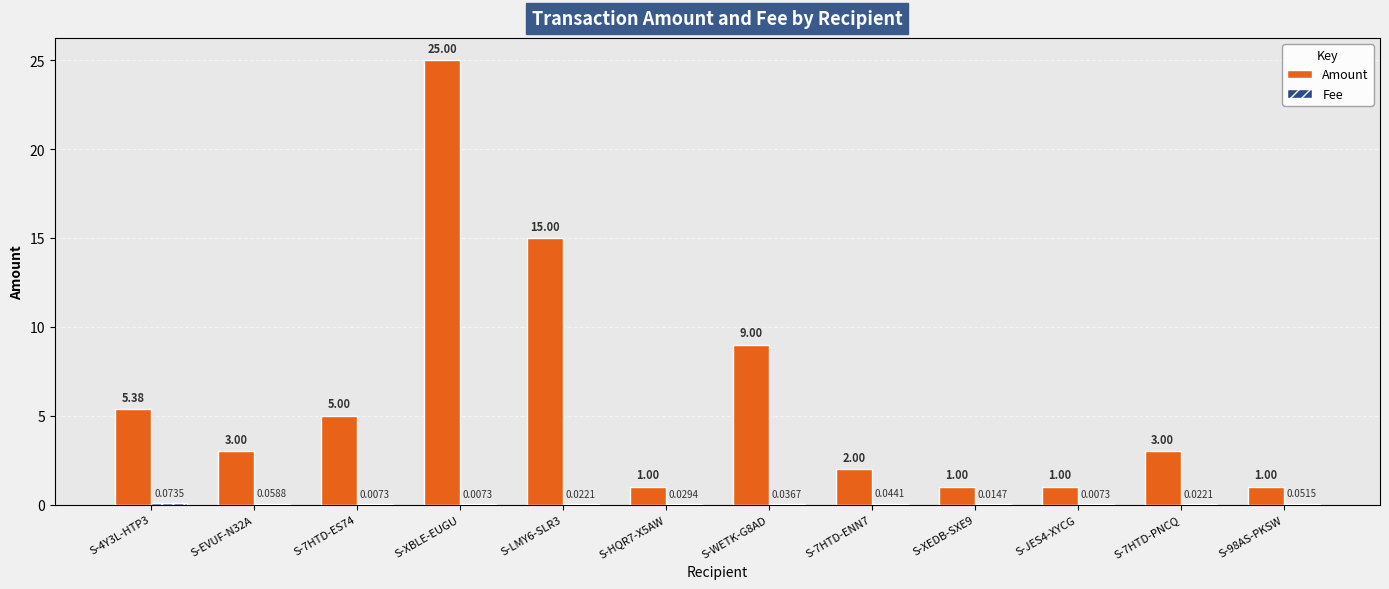

Between S-7HTD-ENN7 and S-XEDB-SXE9, which series saw the biggest shift?

Amount